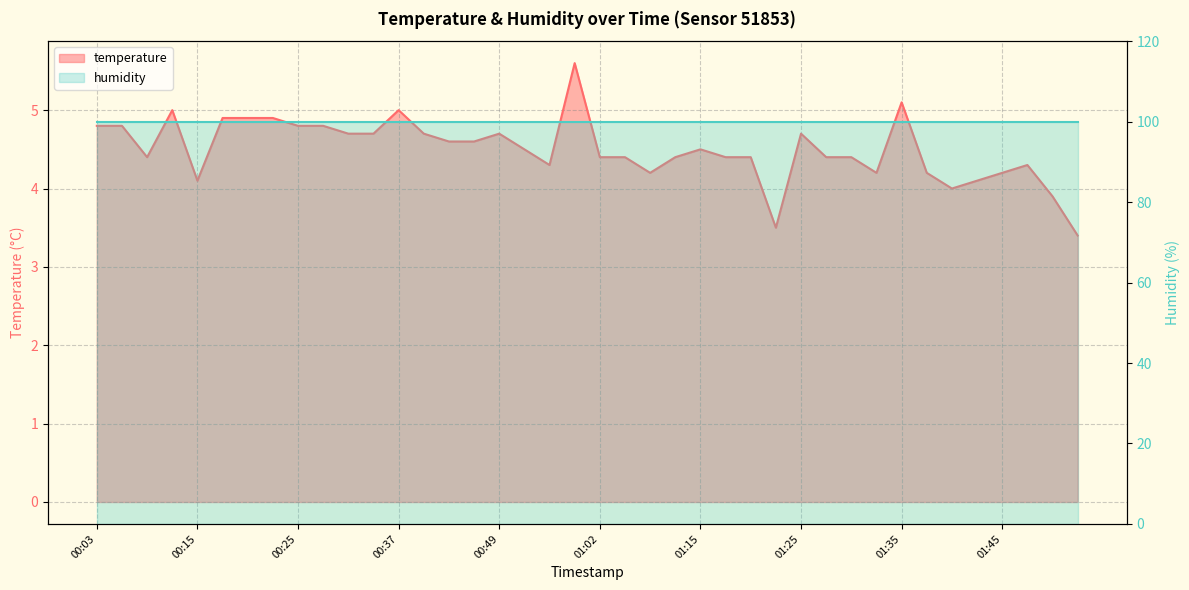

Which label corresponds to the smallest value in the chart?

01:55